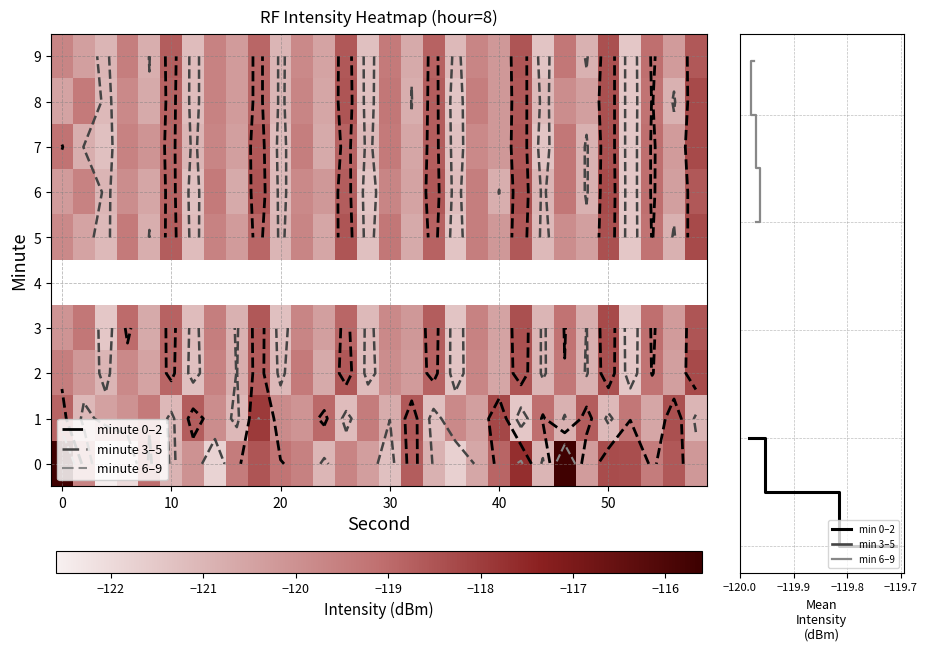

At how many categories does at least one series exceed -120?

29